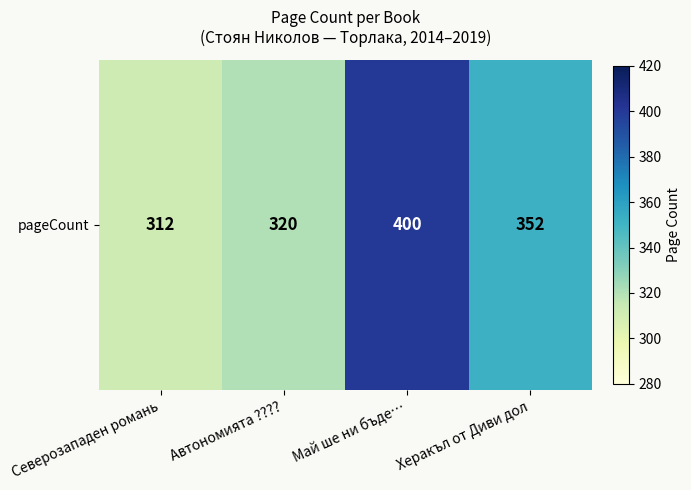

What is the sum of all values?

1384